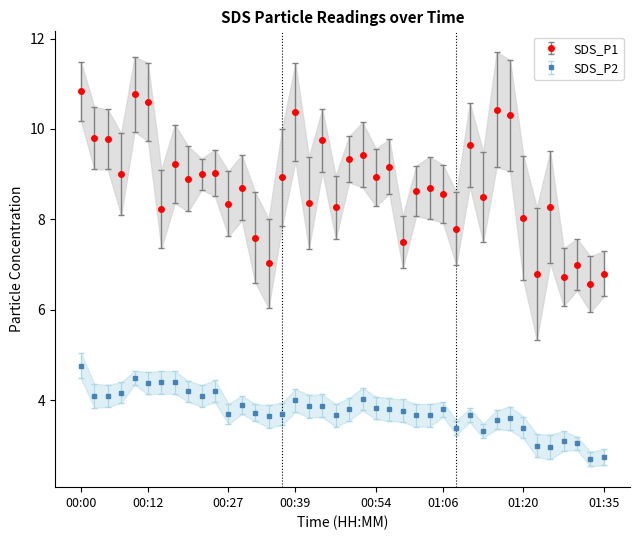

What are all the series names shown in the legend?

SDS_P1, SDS_P2